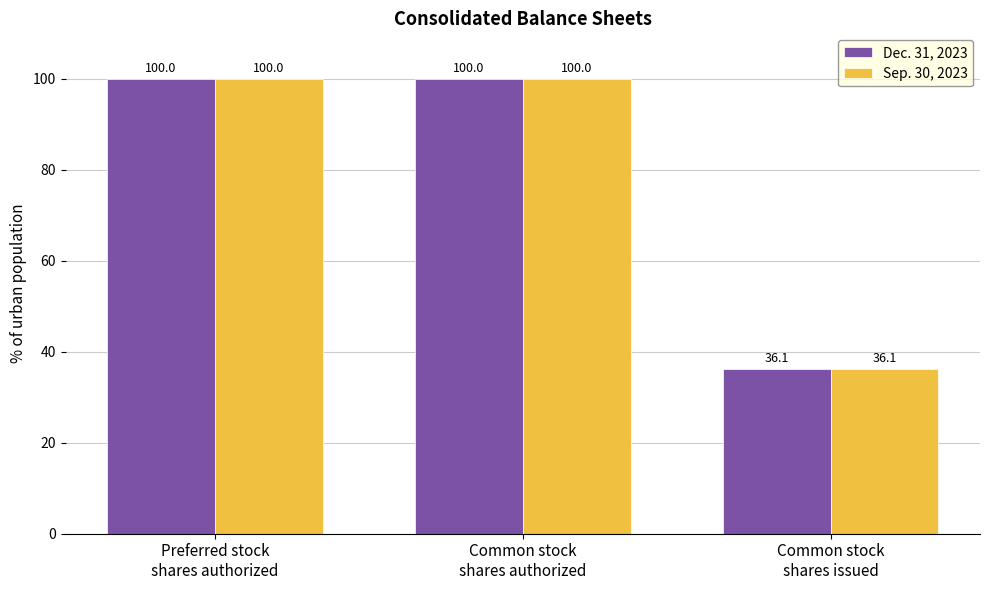

How many bars are there in total?

6